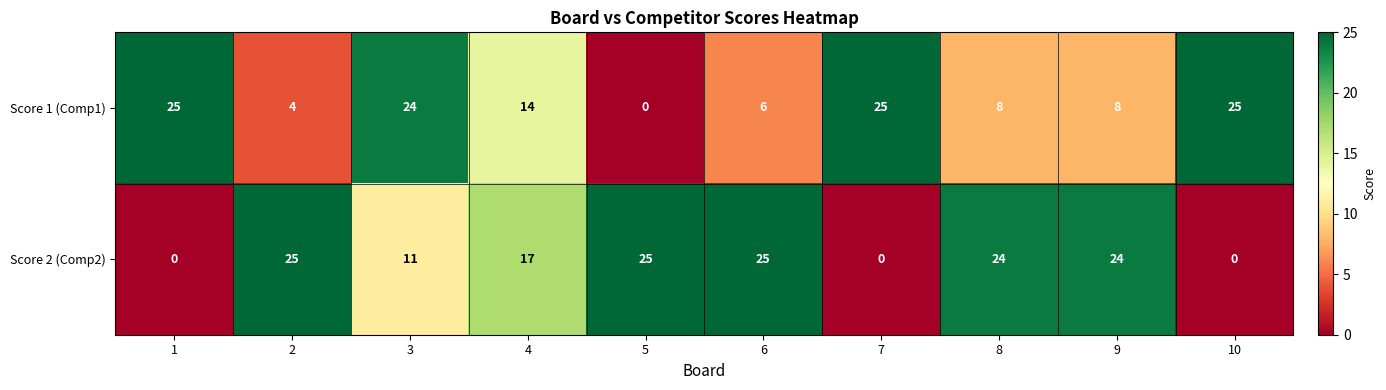

List the series in order of their overall mean, highest first.

Score 2 (Comp2), Score 1 (Comp1)